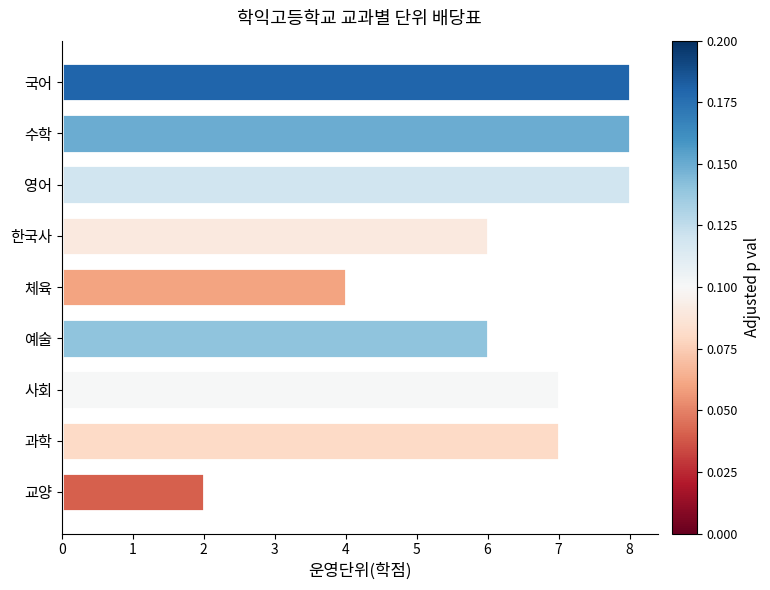

What value does the data have at 사회?

7